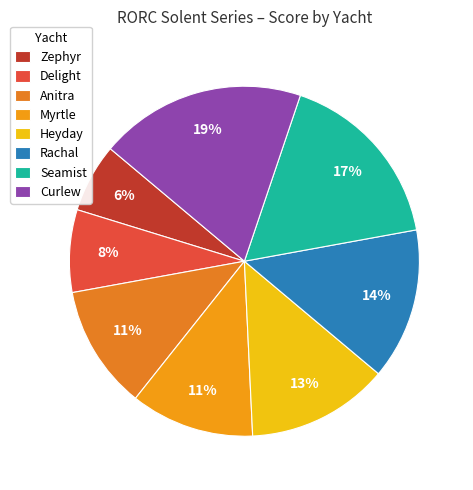

Is it true that Zephyr is 6% of the pie?

True